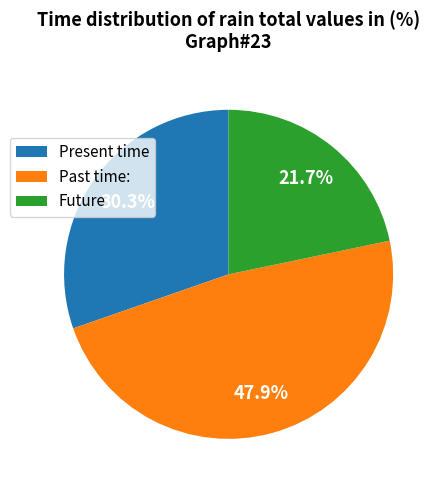

Combined, do Future and Past time: account for over 50%?

Yes